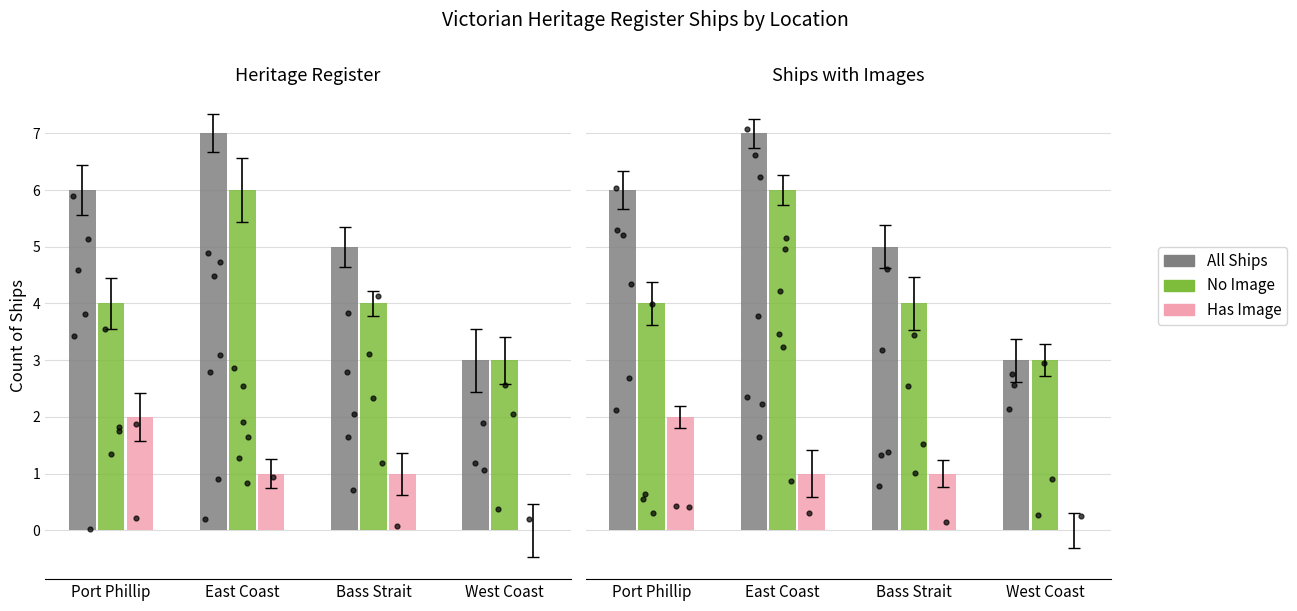

Which series reaches the minimum Y coordinate?

Has Image